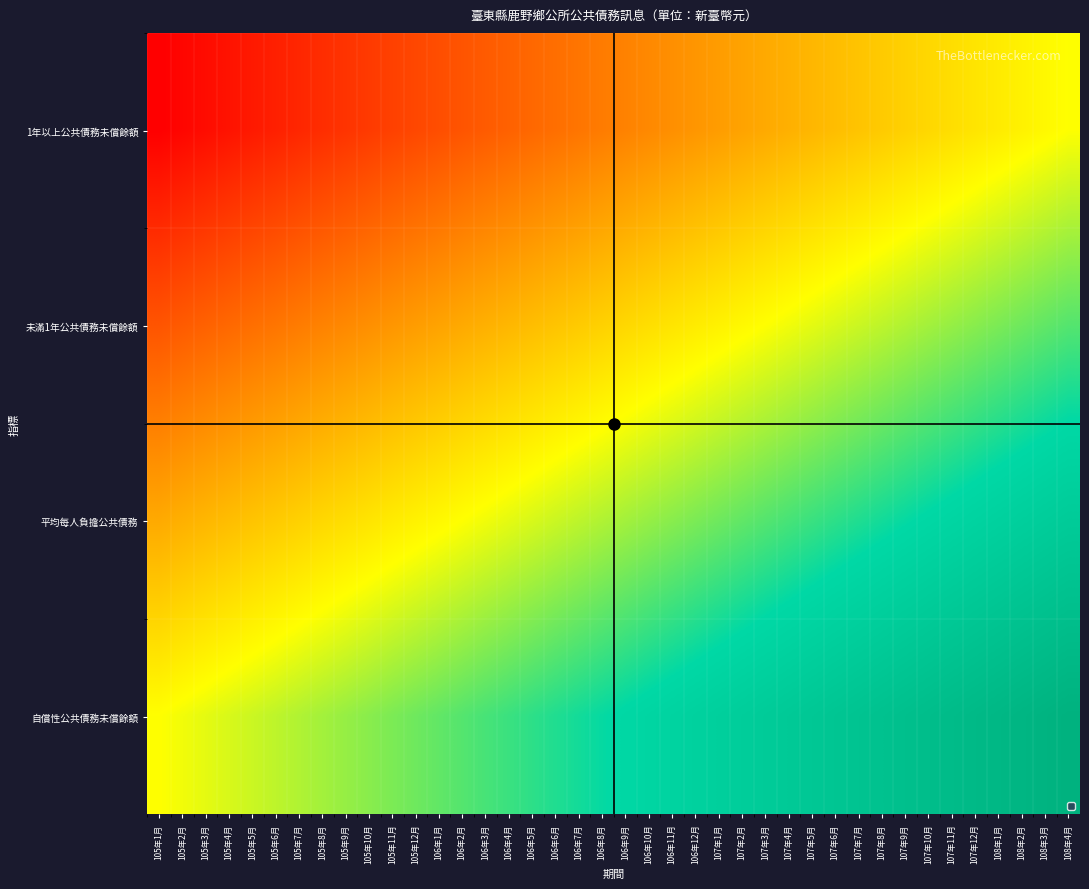

What is the greatest value displayed?

1.0